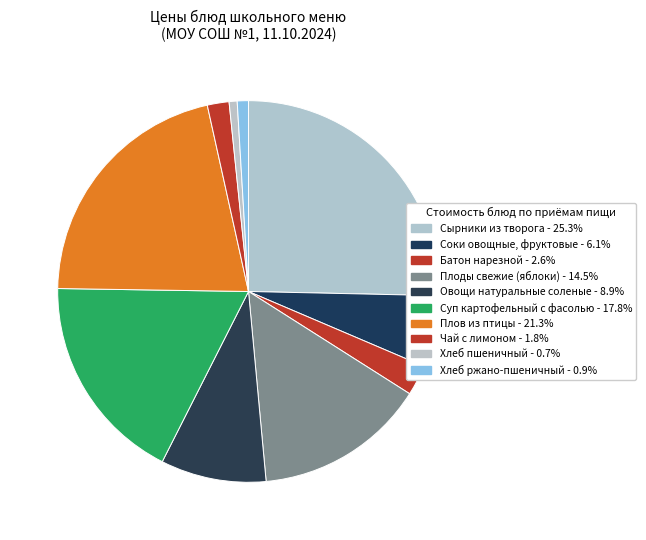

Does any single category account for the majority?

No